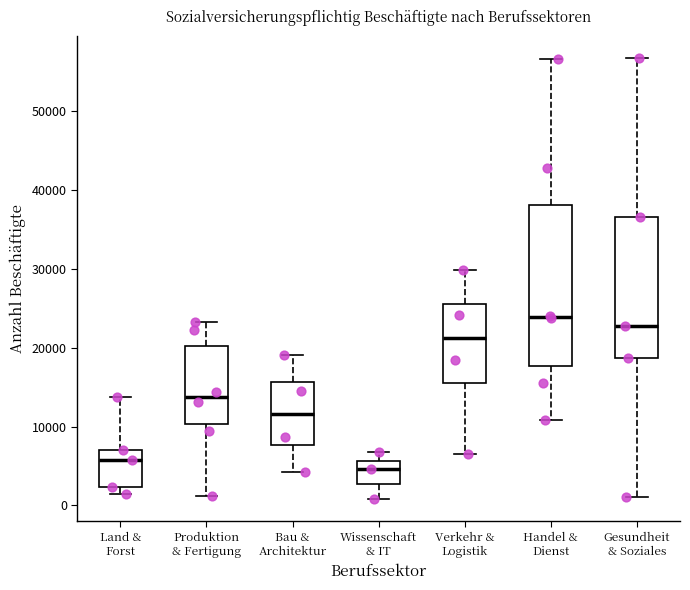

Which box's median line is the lowest?

Wissenschaft & IT